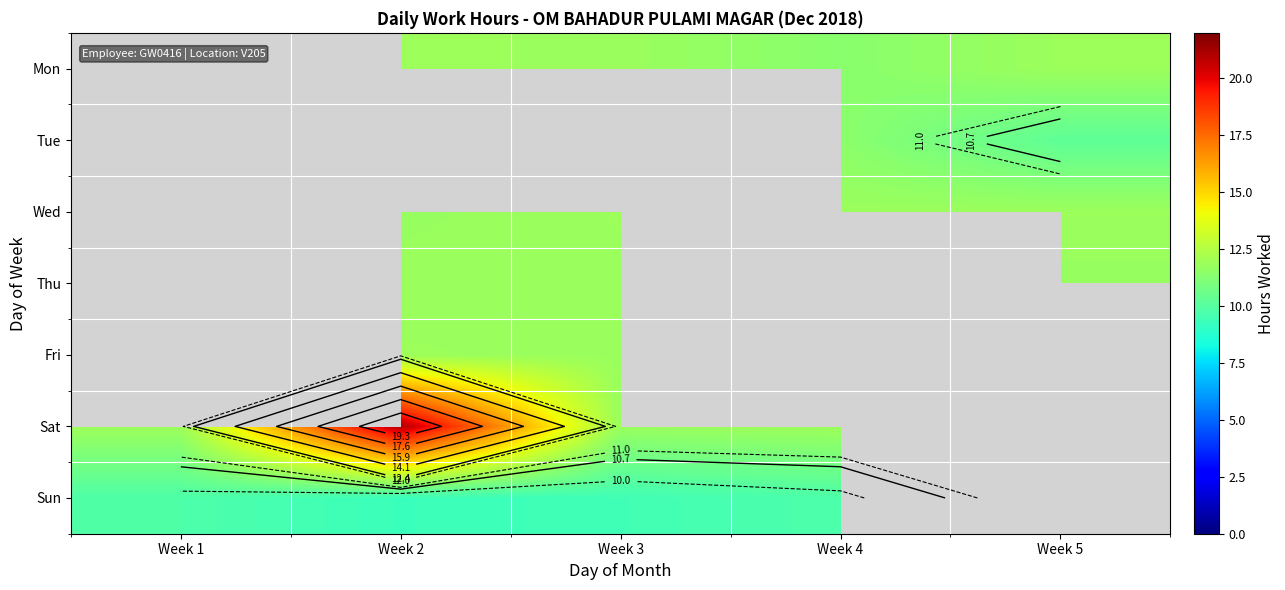

What is the minimum value for Sat?

11.8